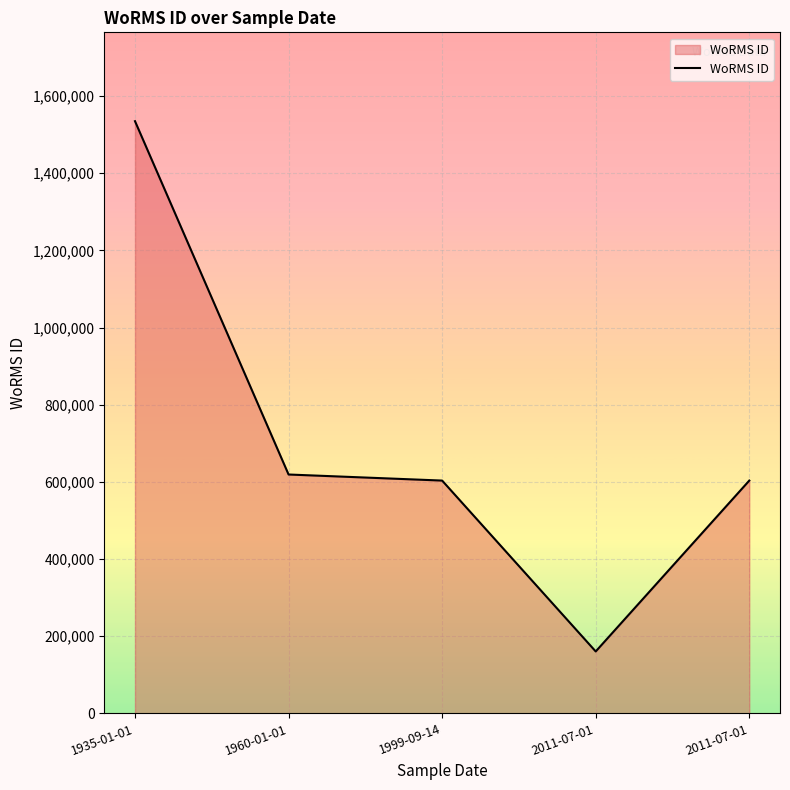

Does the chart have visible grid lines?

Yes